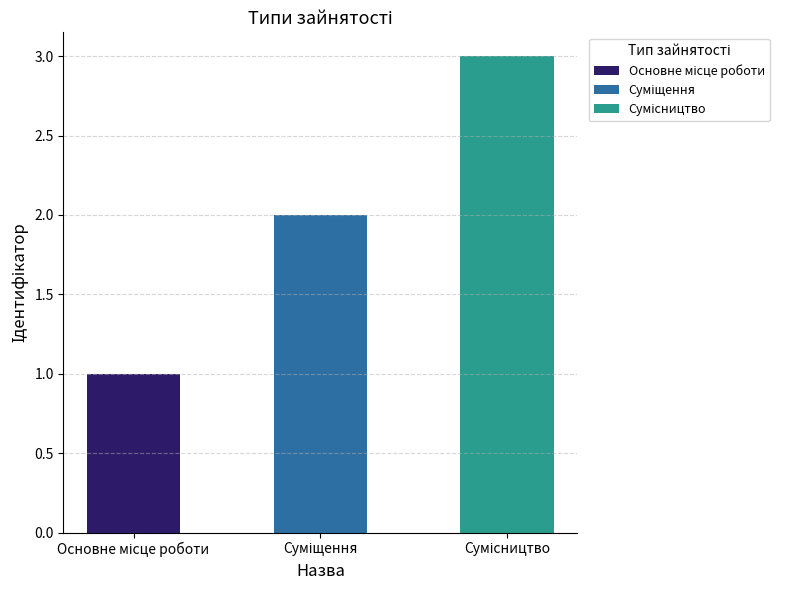

The value at Суміщення is 3. True or false?

False